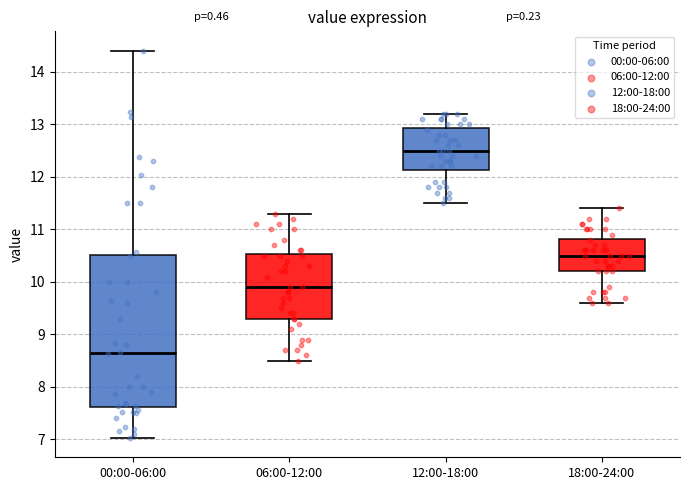

Which box is the tallest, from its lower edge to its upper edge?

00:00-06:00